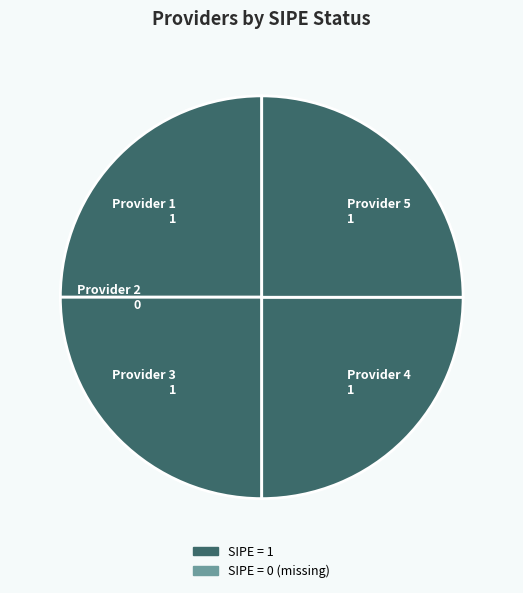

Approximately how many times larger is the value at Provider 5 1 compared to Provider 3 1?

1.0